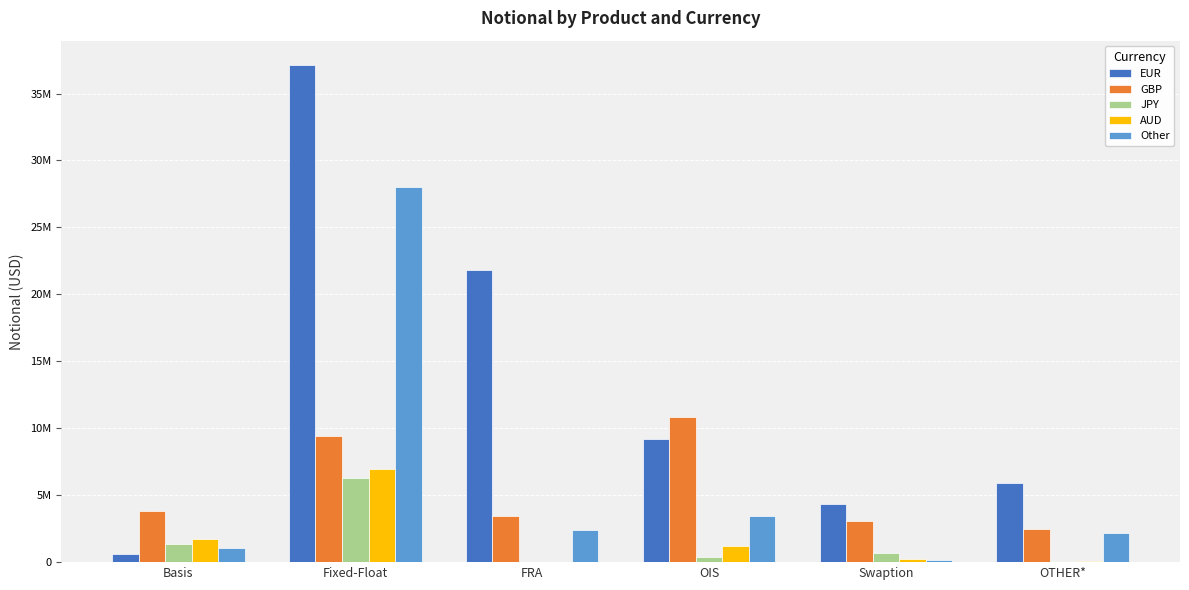

Which has a higher value, Fixed-Float or Swaption?

Fixed-Float